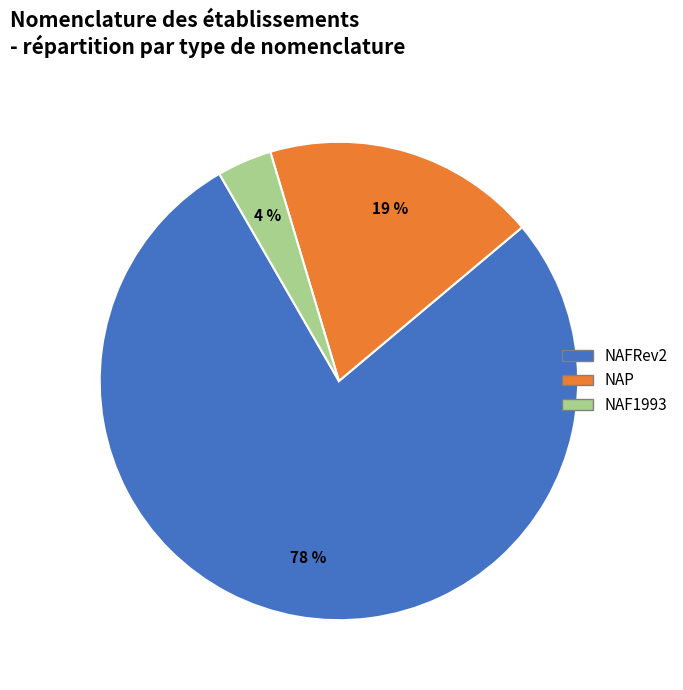

Is it true that NAP is 19% of the pie?

True